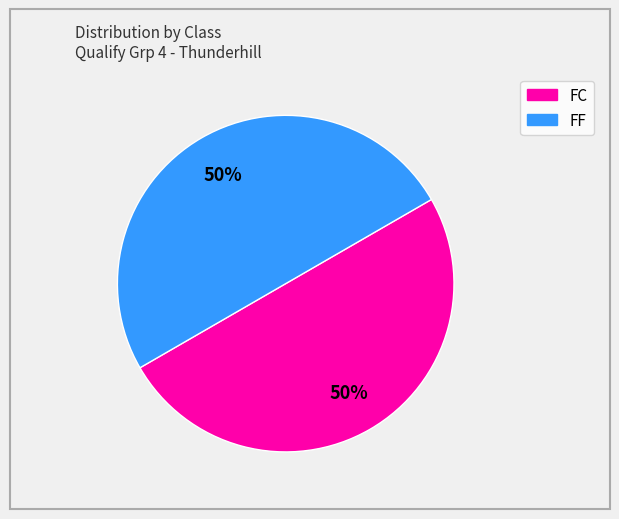

To the nearest percent, what is the average slice percentage?

50%